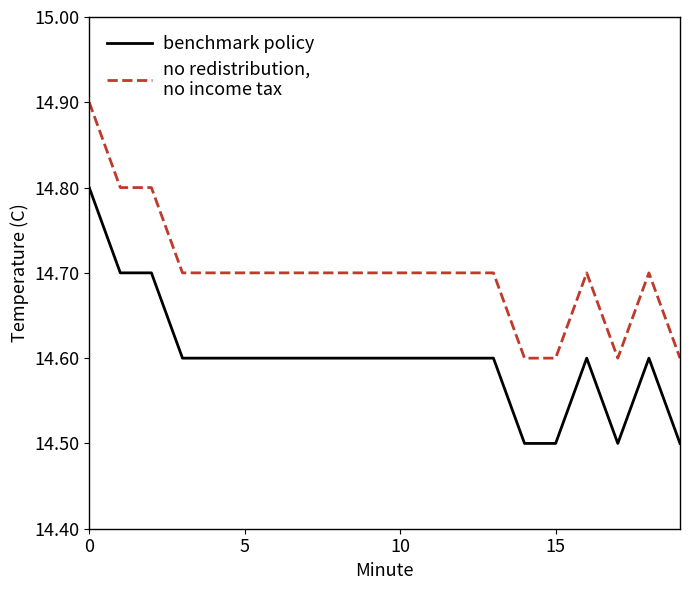

What is the smallest value displayed?

14.5